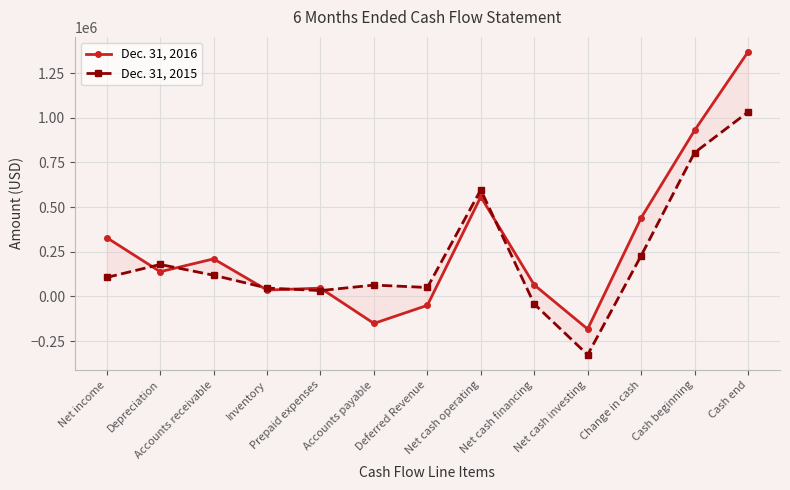

How many times do Dec. 31, 2015 and Dec. 31, 2016 cross each other?

6